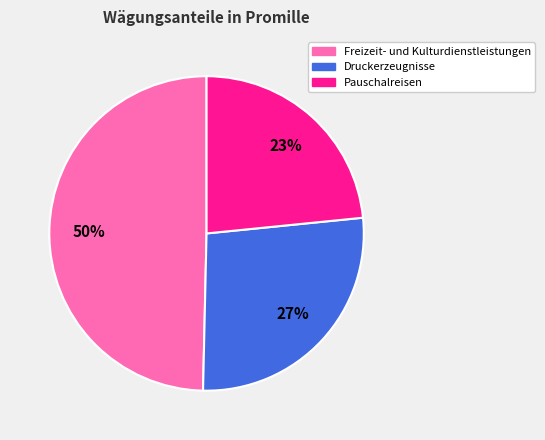

Between Pauschalreisen and Druckerzeugnisse, which is larger?

Druckerzeugnisse